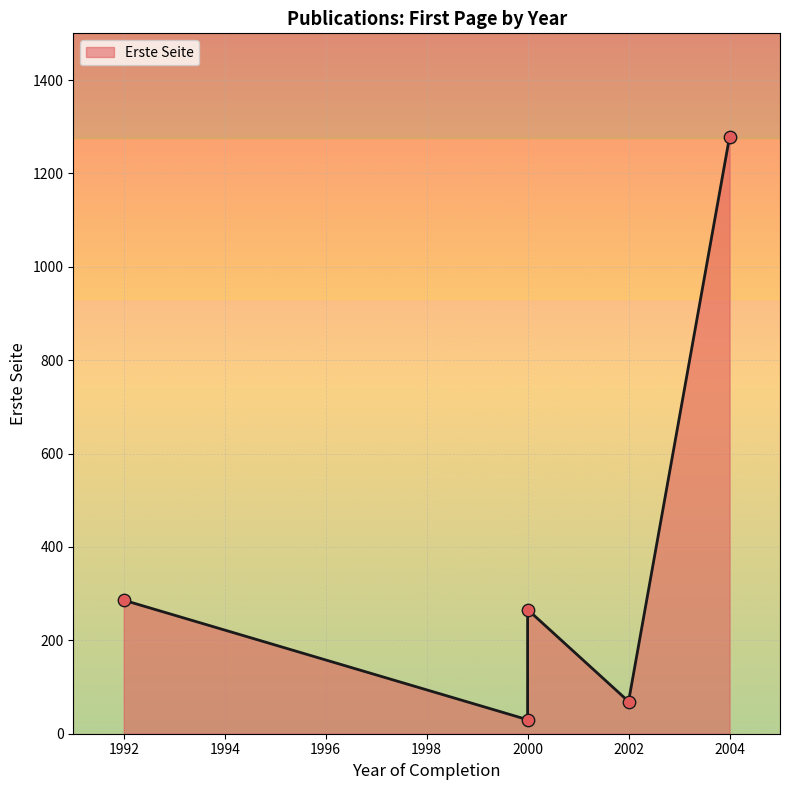

Between 1992 and 2002, which is larger?

1992